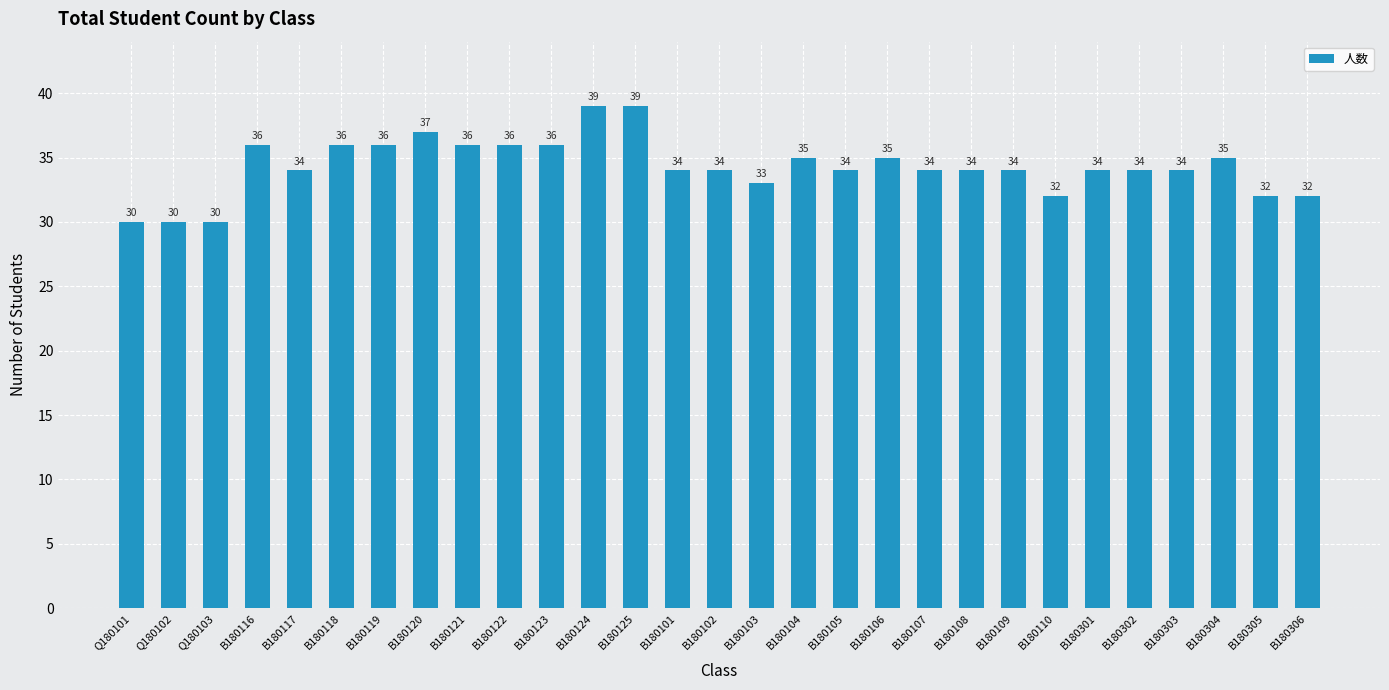

What is the sum of all values?

995